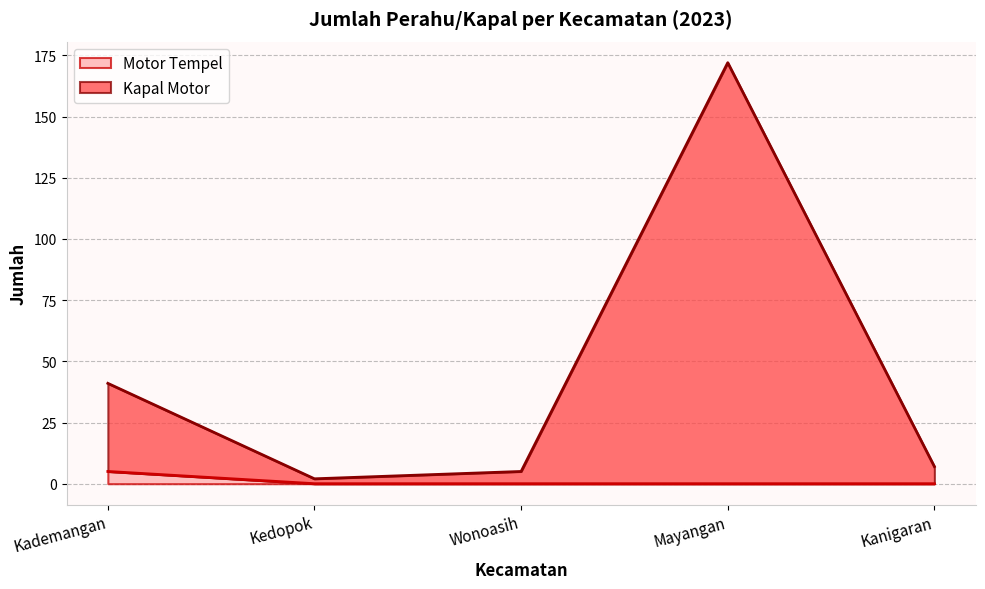

True or false: Motor Tempel and Kapal Motor cross at least once.

False